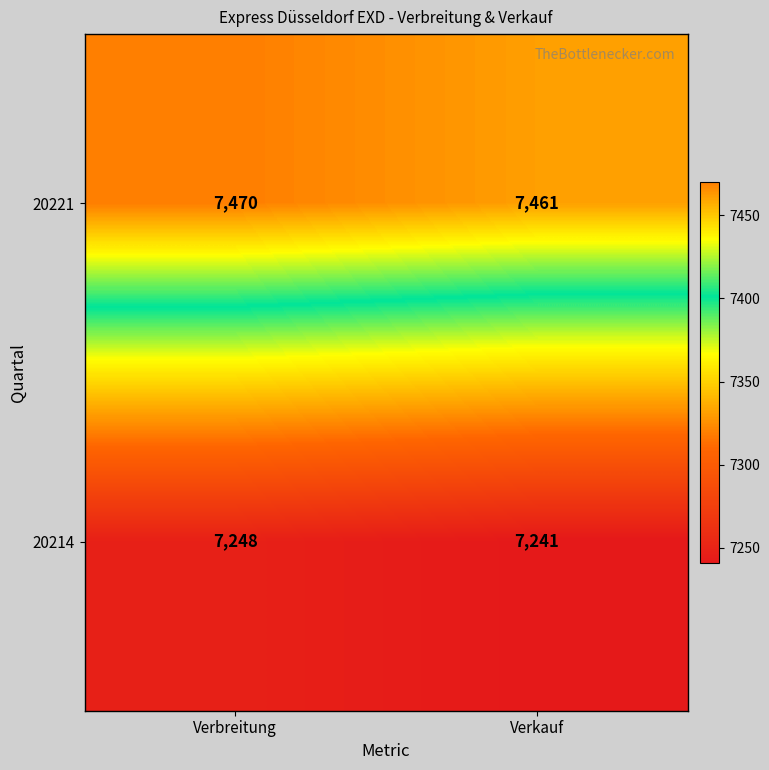

At which category is the sum across all series the highest?

Verbreitung